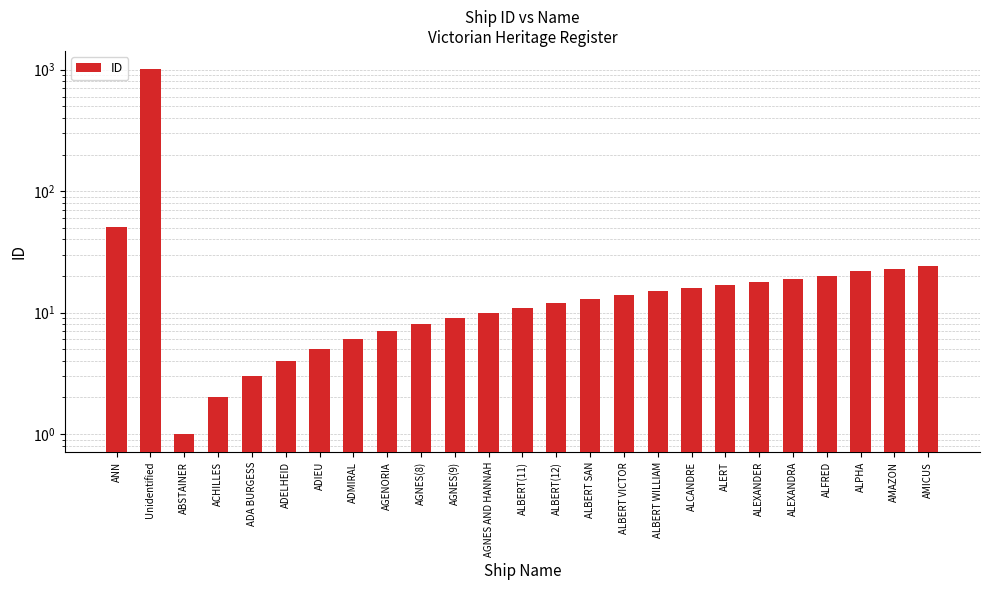

The value at ADIEU is 5. True or false?

True